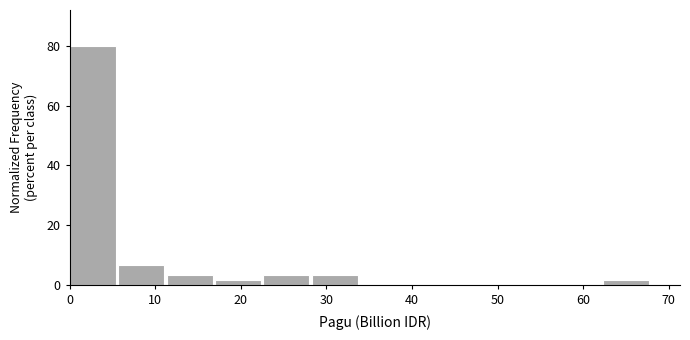

What is the height of the bar covering 11 to 17 on the x-axis? Neither the bar edges nor the heights are printed on the chart, so give them approximately, as read against the axes.

4